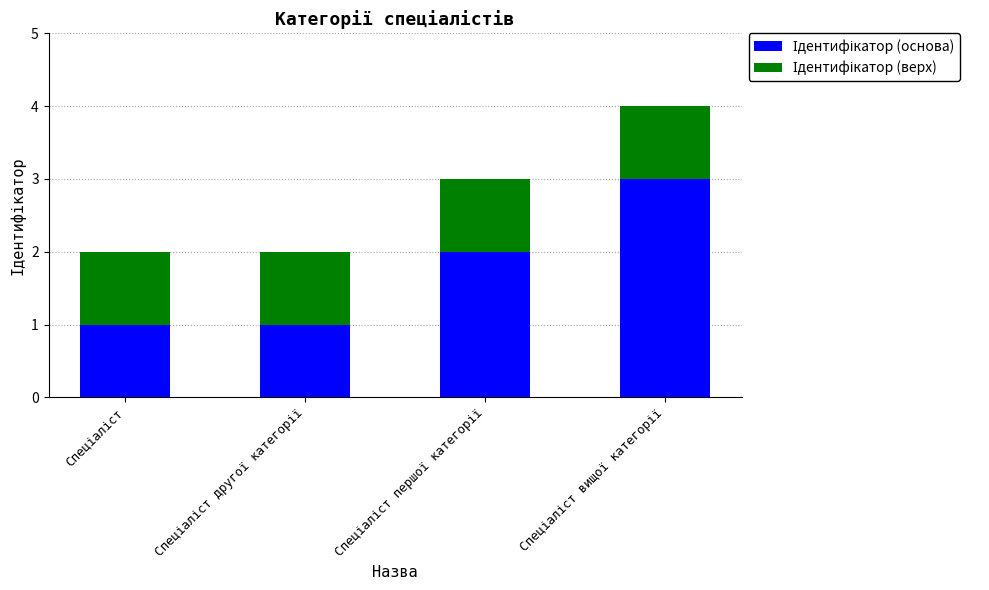

True or false: Ідентифікатор (верх) has a value of 1 at Спеціаліст першої категорії.

False